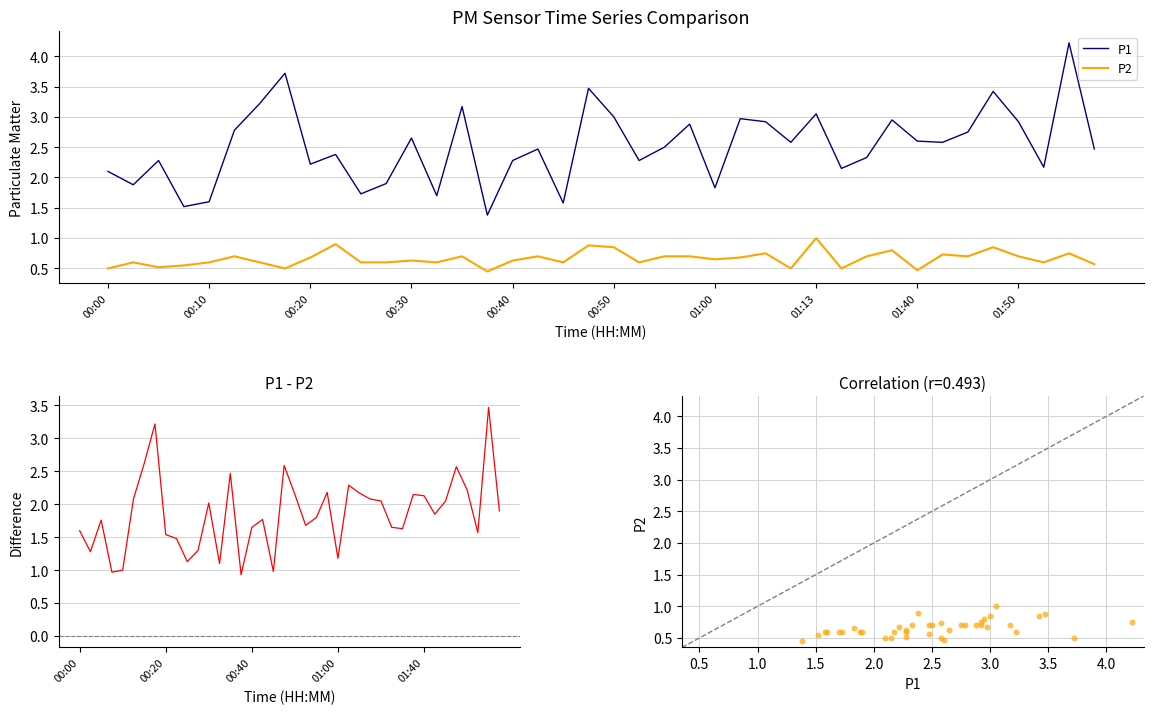

At which category is the sum across all series the highest?

01:55